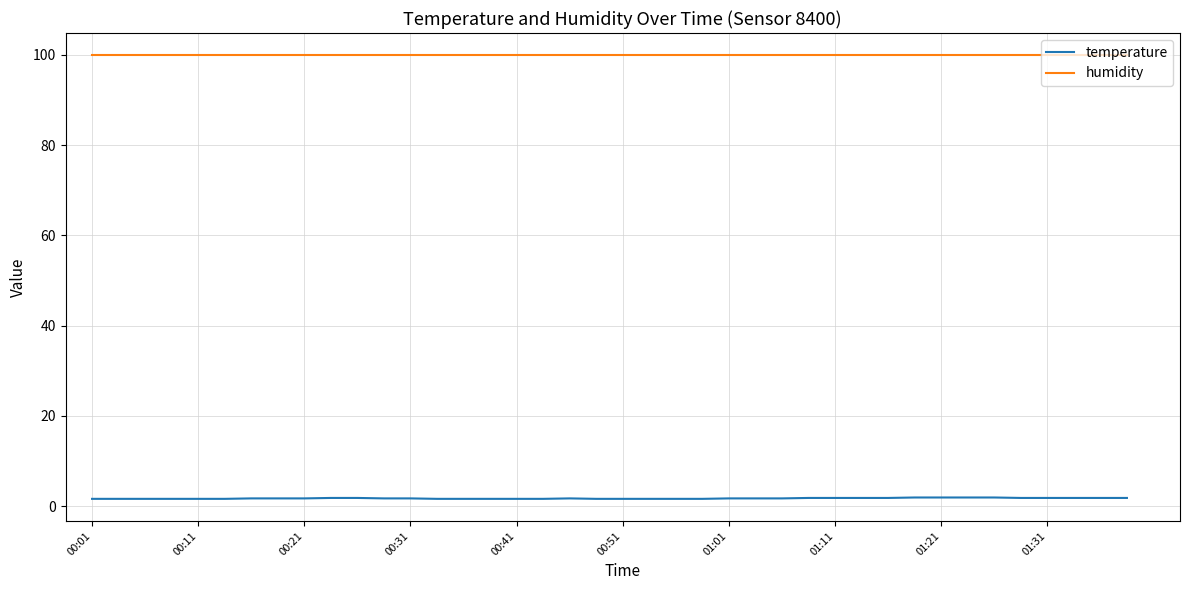

What is the maximum value for humidity?

99.9